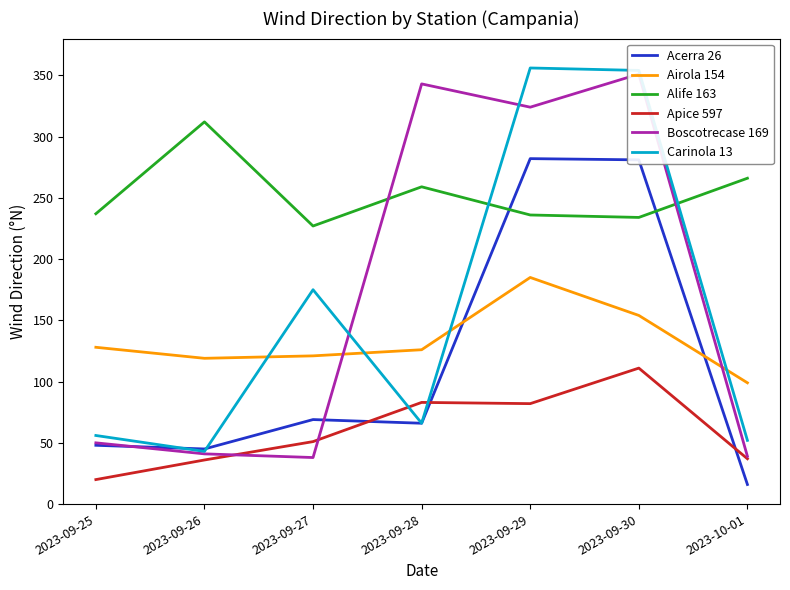

What is the label of the 4th point from the left?

2023-09-28